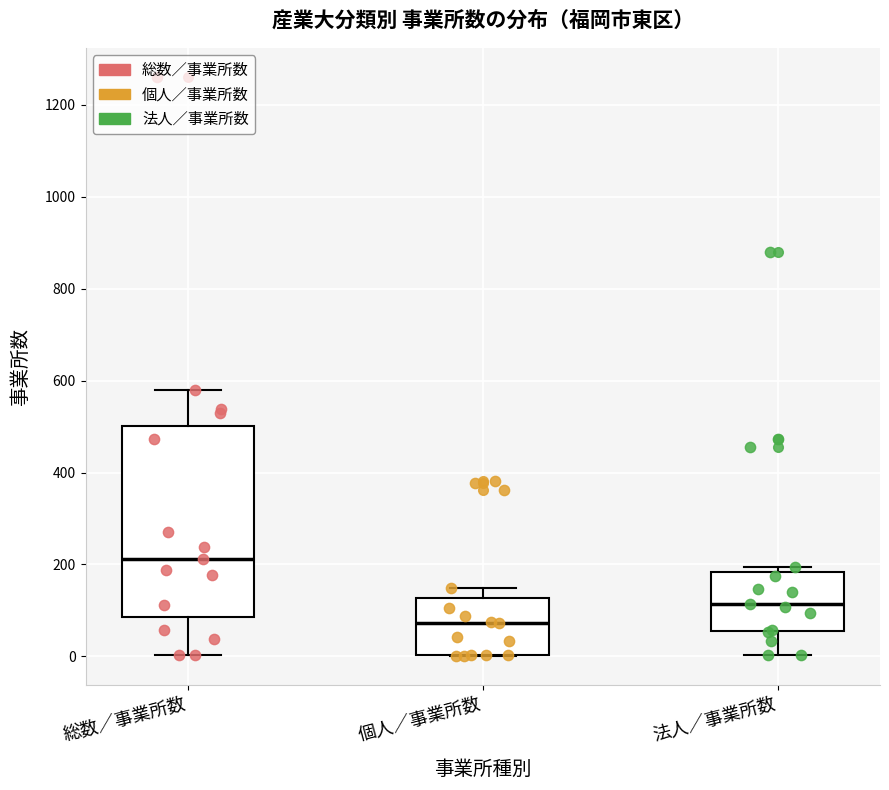

Where does the upper whisker of the box for 個人／事業所数 end on the y-axis? The values are not printed on the chart, so give them approximately, as read against the axis.

140